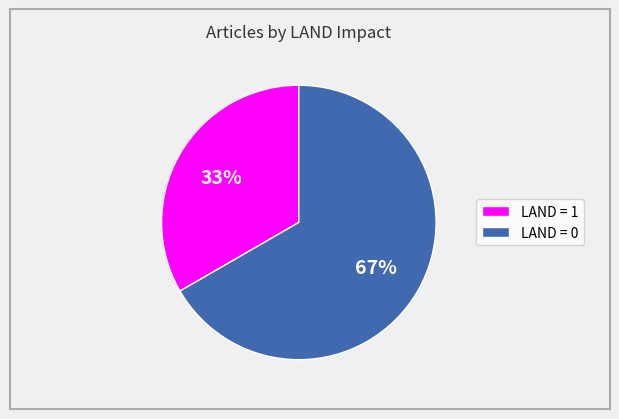

The LAND = 1 slice represents 20% of the pie. True or false?

False